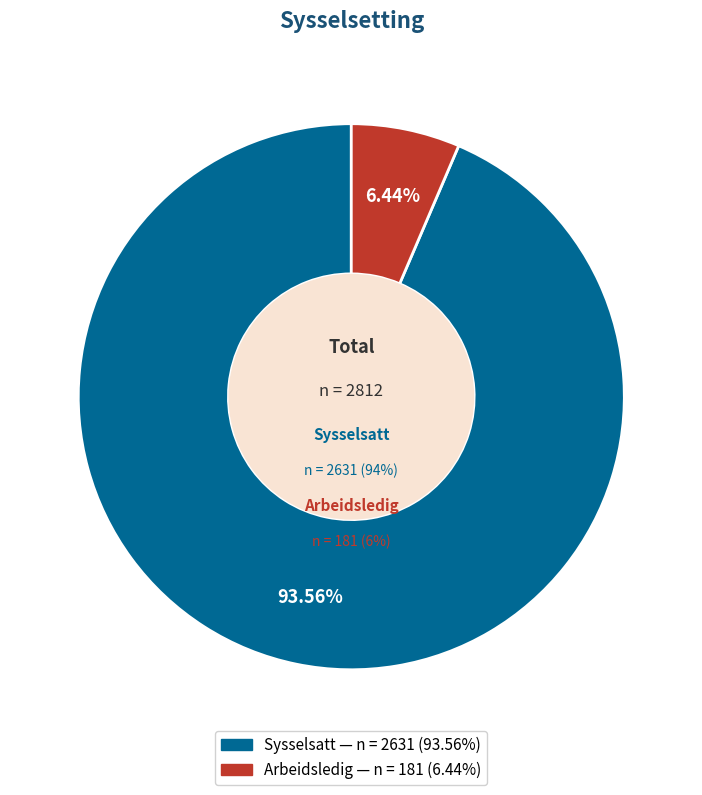

To the nearest percent, what is the average slice percentage?

50%